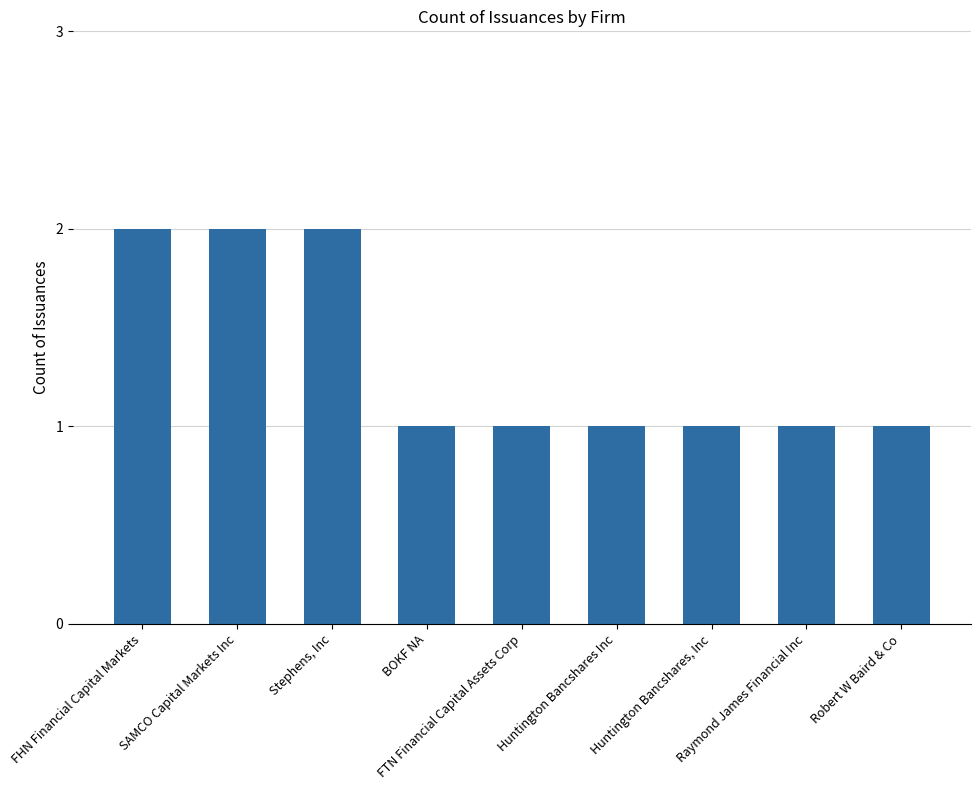

What is the label of the 6th bar from the left?

Huntington Bancshares Inc